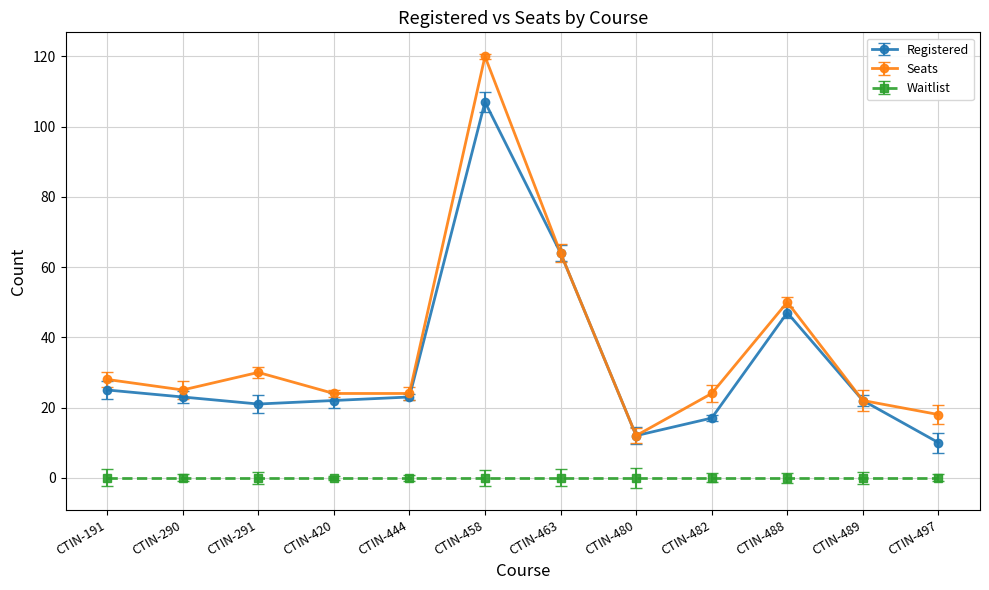

True or false: Registered has a value of 22 at CTIN-420.

True